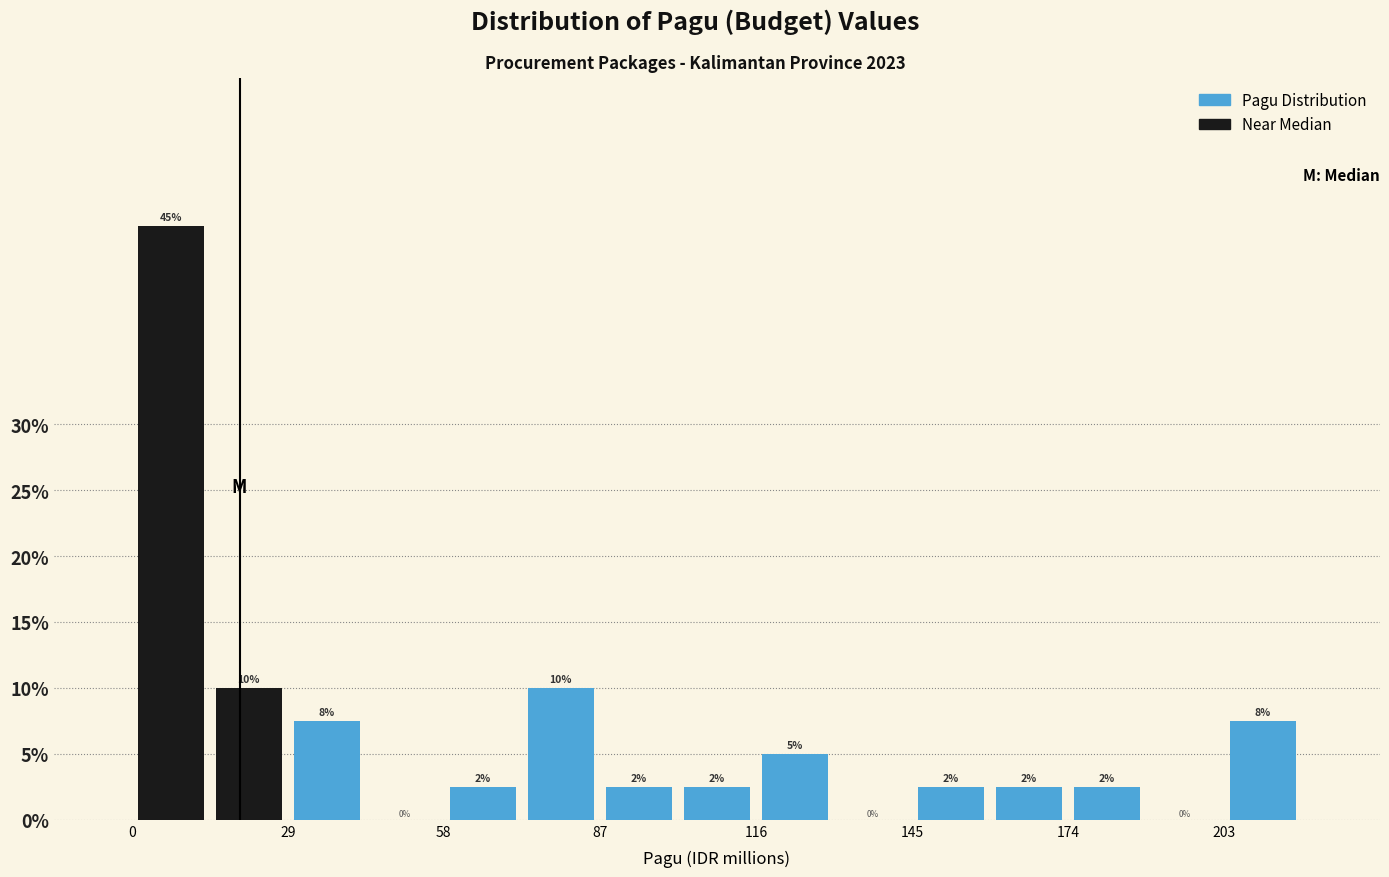

Around what value on the x-axis is the tallest bar? Give the approximate position of its centre, as read against the axis.

10